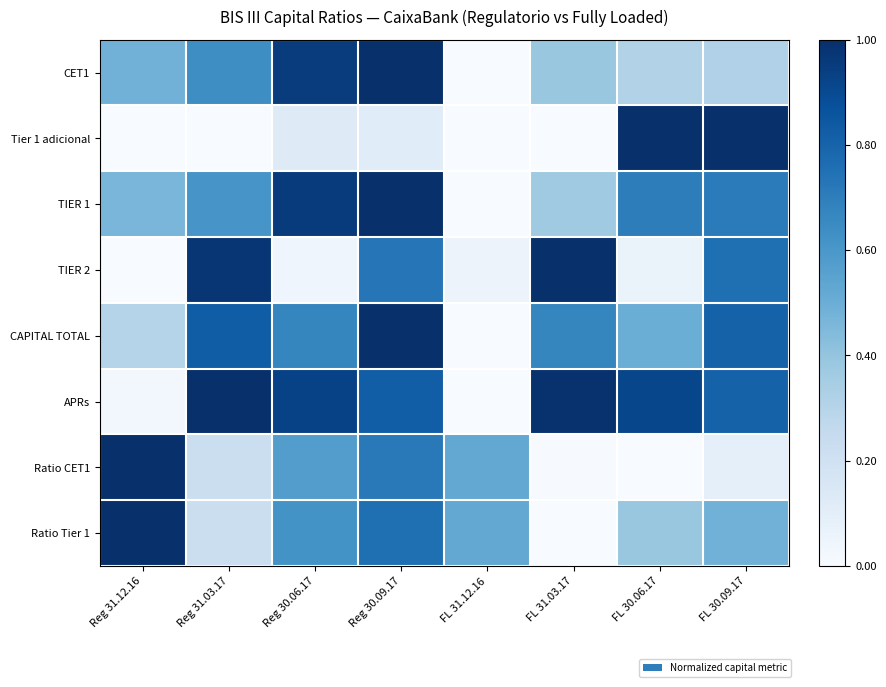

What is the spread (max minus min) of values at FL 30.09.17?

0.9